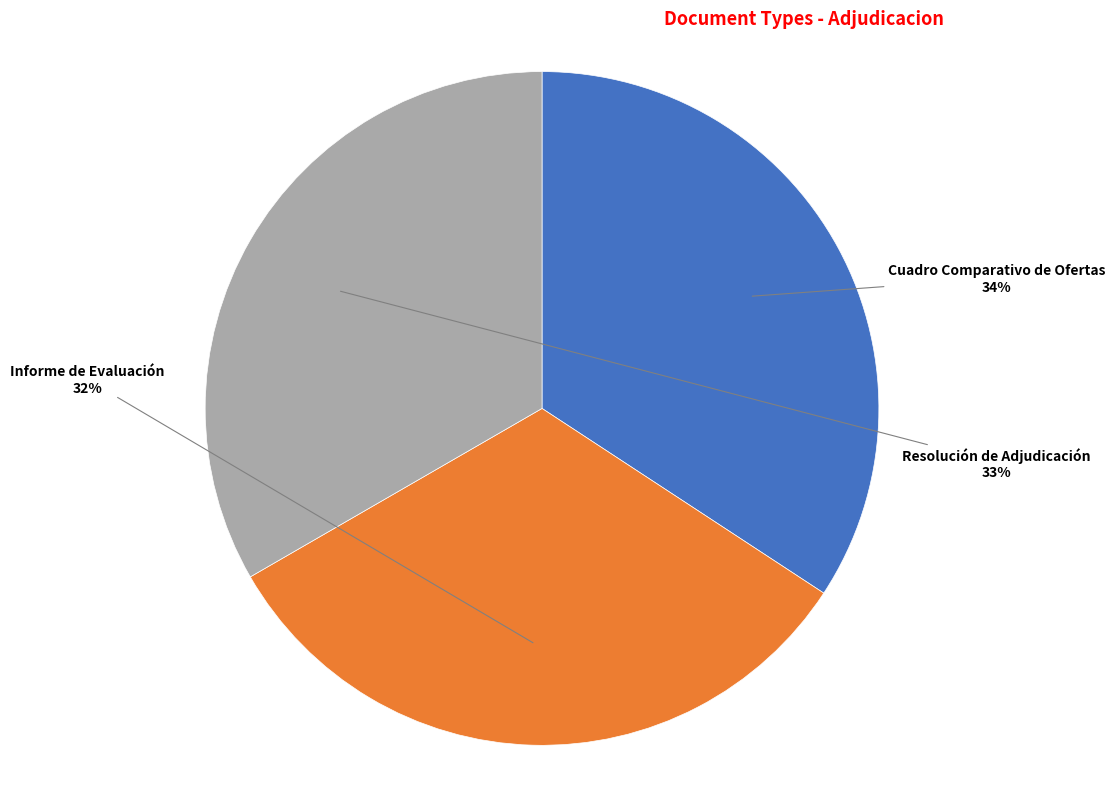

Is there a majority slice in this chart?

No